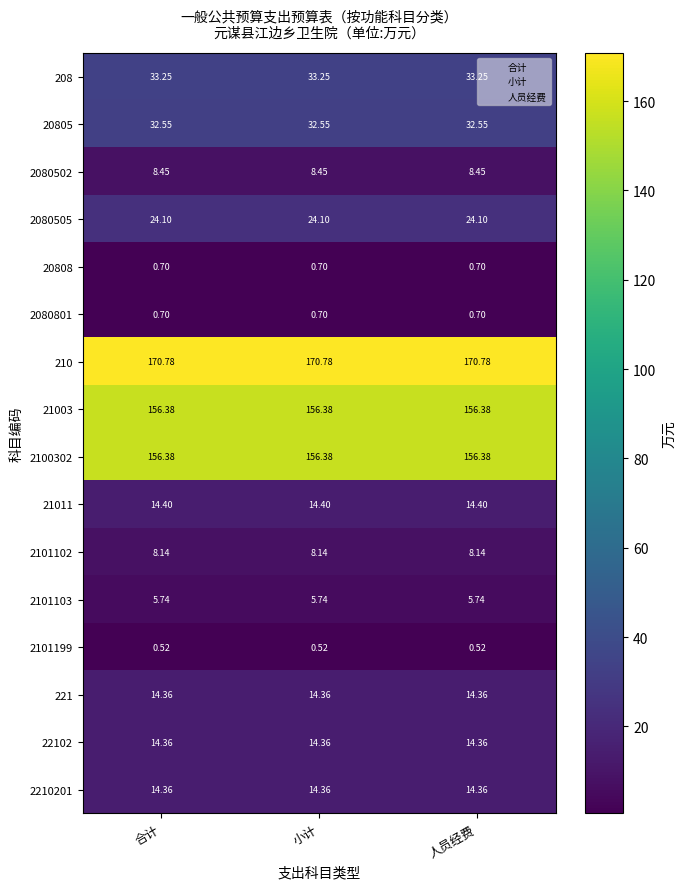

Is the value of 2101102 at 小计 greater than the value of 2100302 at 小计?

No